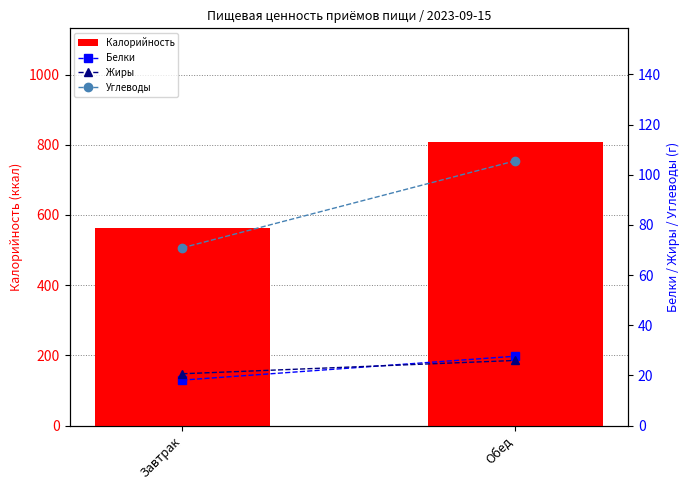

Reading left to right, transcribe all the data shown in this chart.

Калорийность: Завтрак=562.2	Обед=808.3
Белки: Завтрак=18.1	Обед=27.7
Жиры: Завтрак=20.7	Обед=26.0
Углеводы: Завтрак=70.9	Обед=105.6